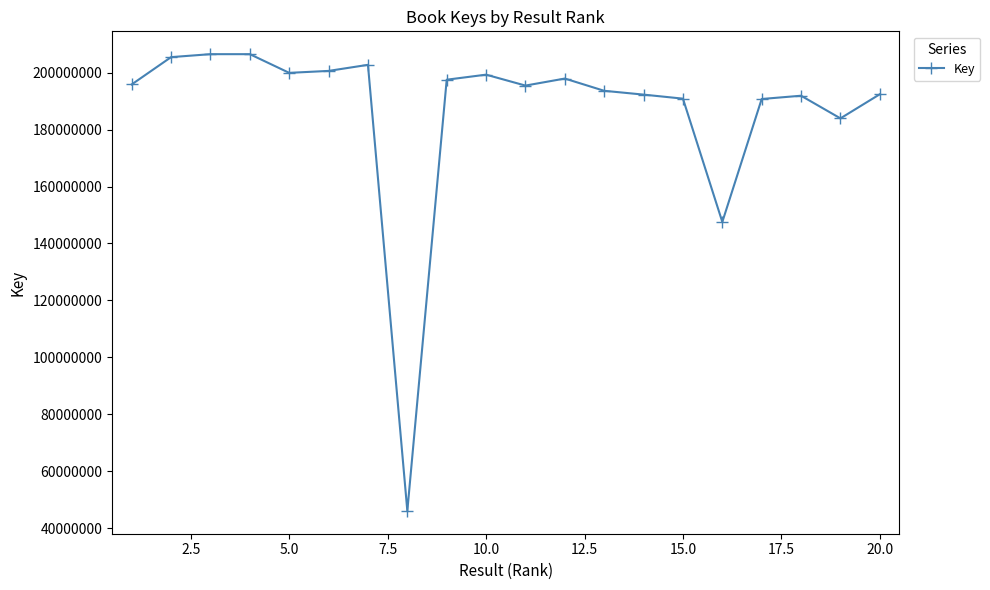

What is the value of the 15th point from the left?

190868723